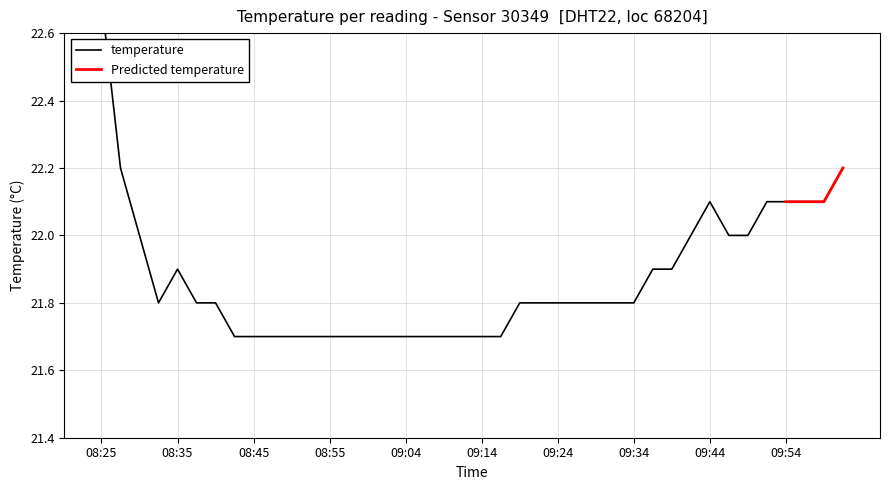

What value does the data have at 08:55?

21.7